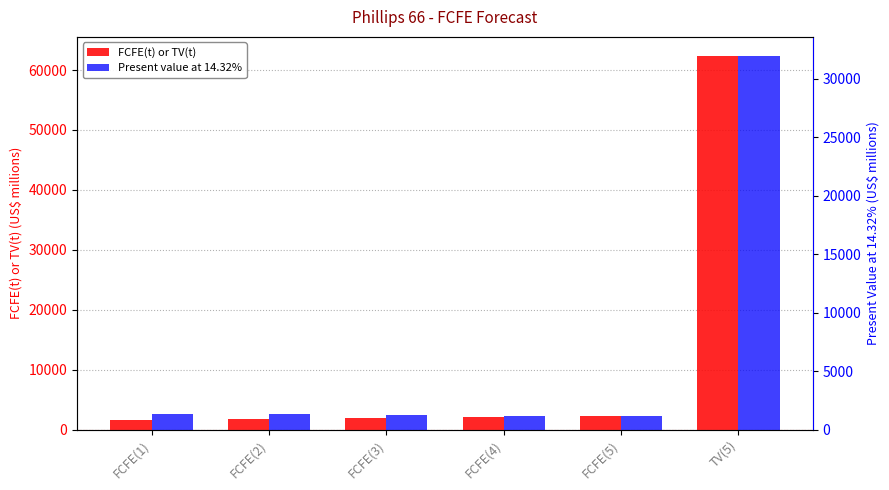

Rank the series by their maximum value, from highest to lowest.

FCFE(t) or TV(t), Present value at 14.32%